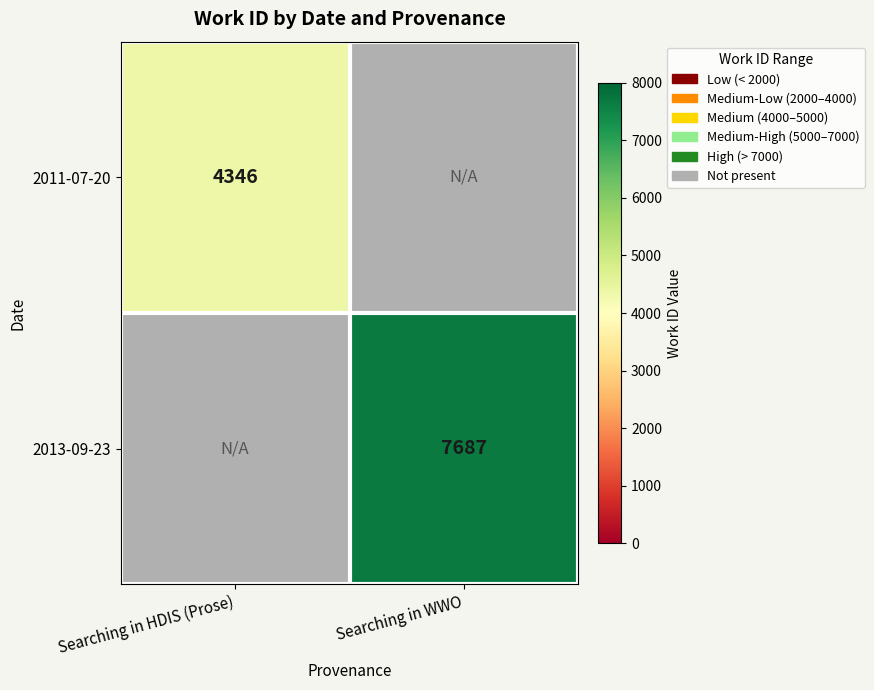

At which category does the chart reach its peak across all series?

Searching in WWO